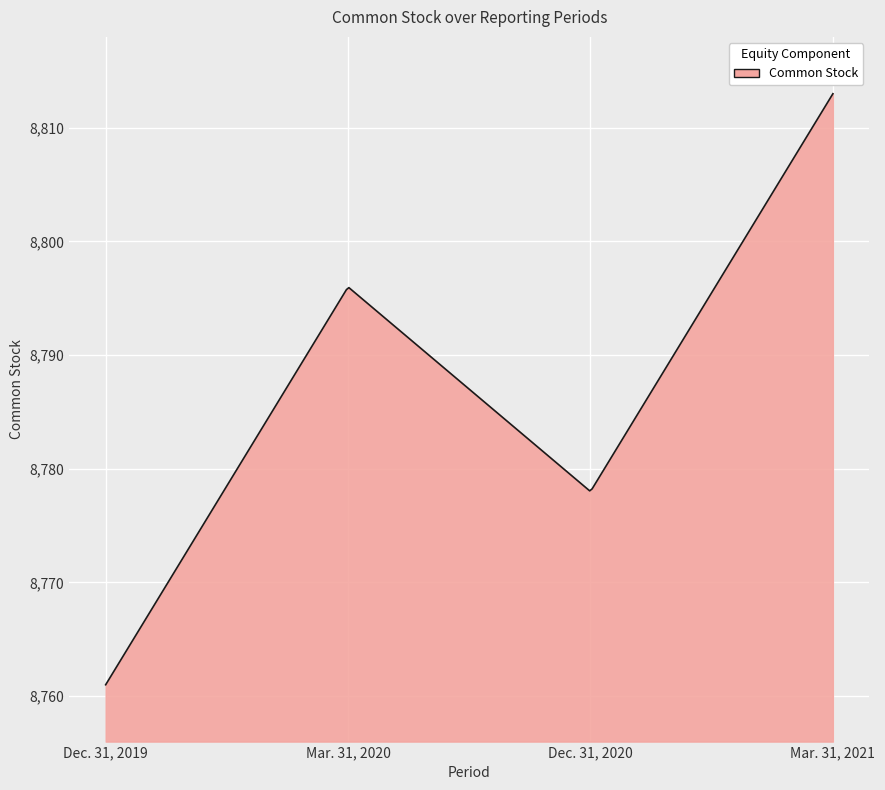

What is the minimum value shown in the chart?

8761.0